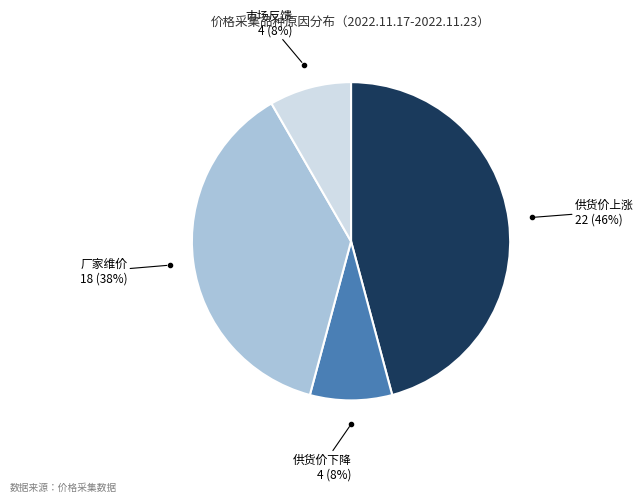

Is there a majority slice in this chart?

No